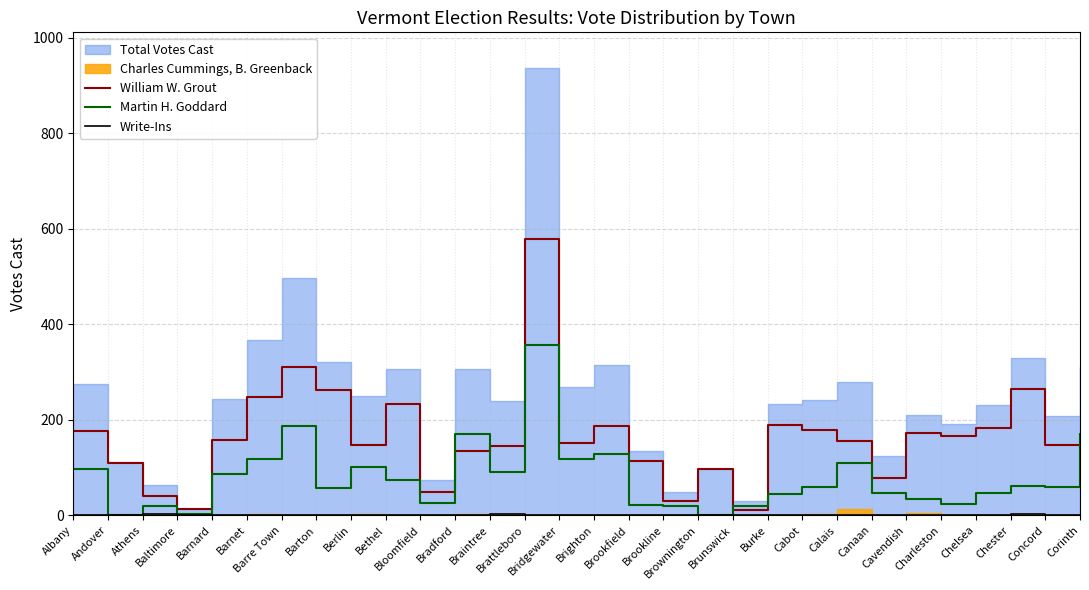

What is the difference between the highest and lowest values at Barre Town?

310